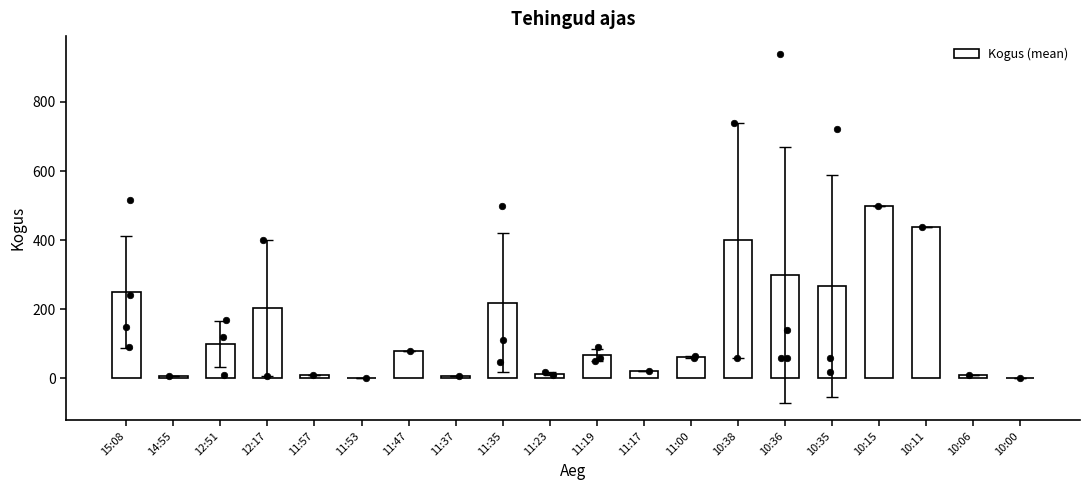

What is the change in value from 11:57 to 10:38?

+390.0